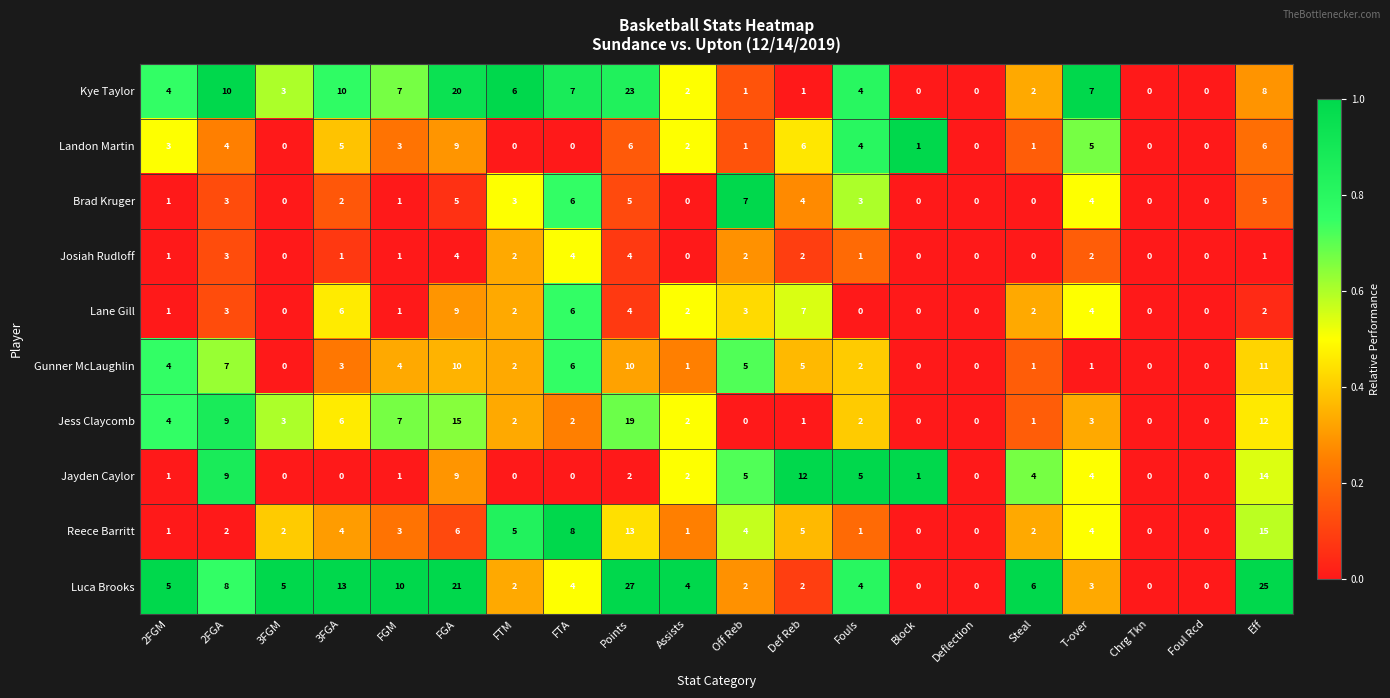

Which series has the widest spread of values?

Luca Brooks